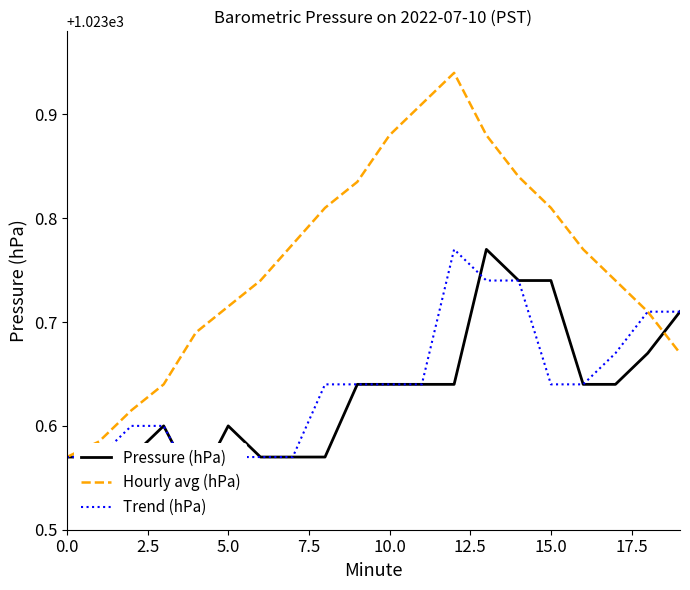

Is this an area chart (filled region under the line)?

No